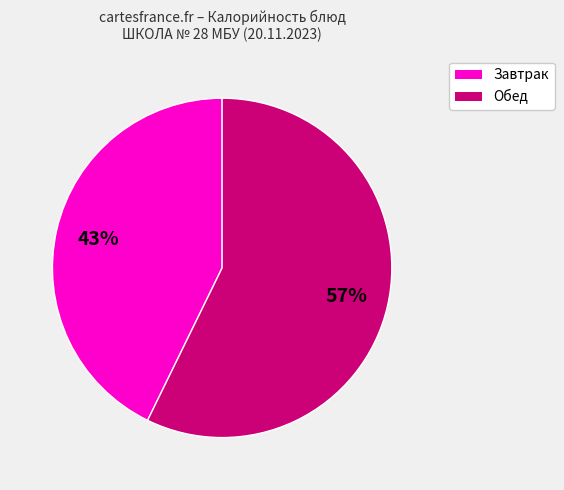

To the nearest percent, what is the average slice percentage?

50%